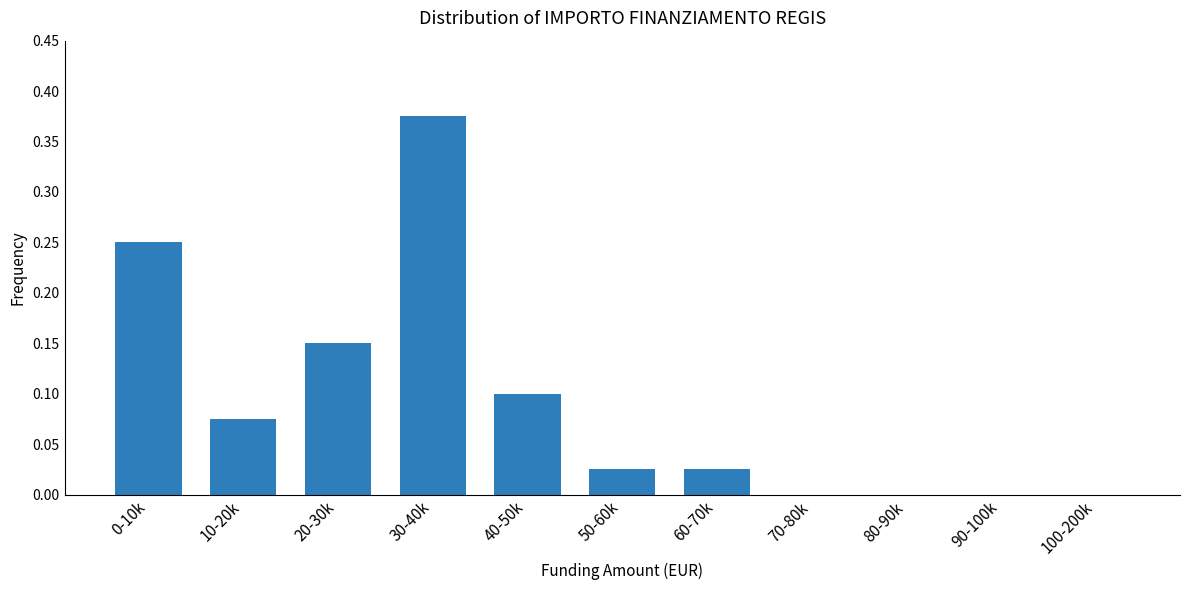

True or false: the data shows 0.0 at 100-200k.

True